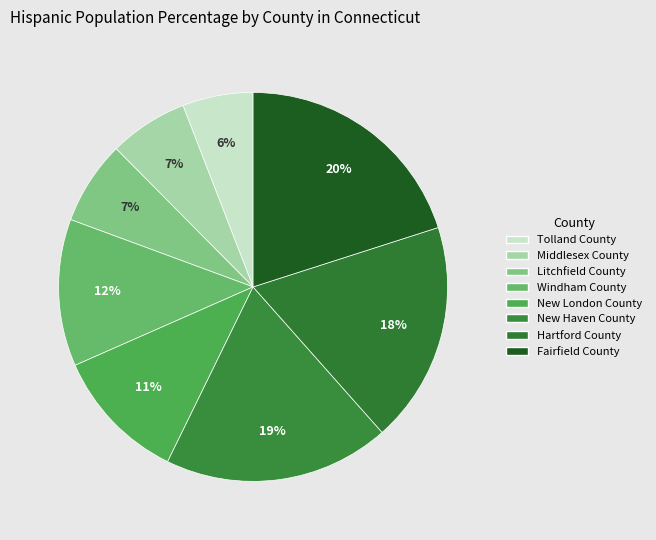

How many segments does this pie chart have?

8